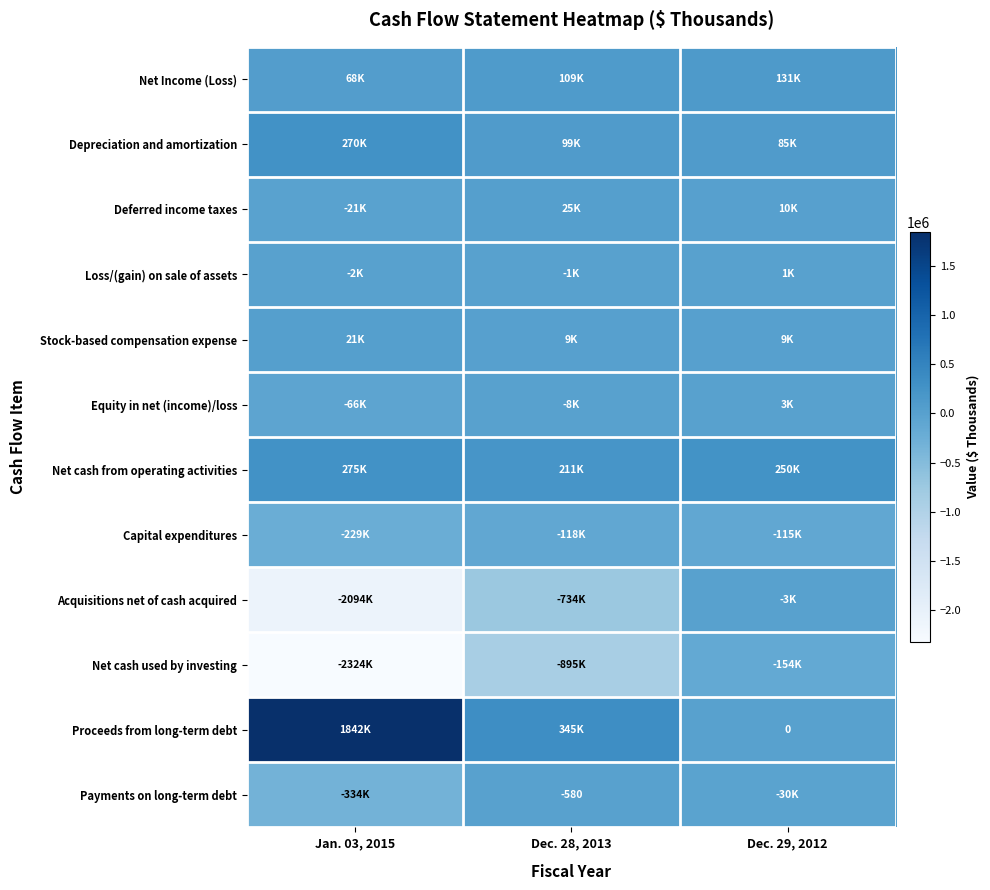

How many data points in Proceeds from long-term debt are less than 344704?

1